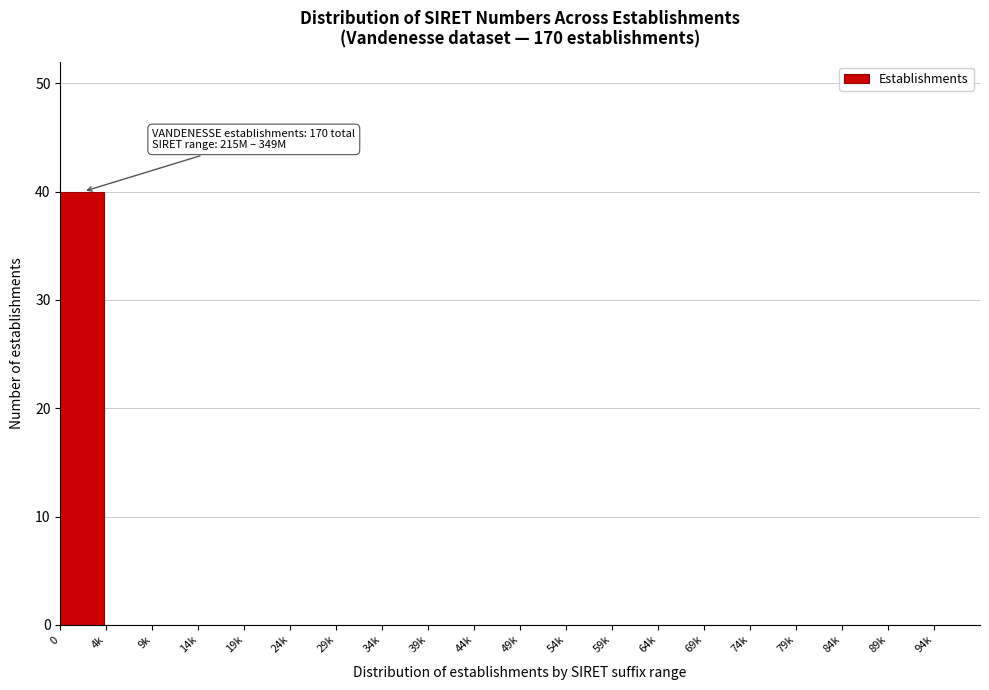

Reading left to right, list all the values displayed in this chart.

0=40	4k=0	9k=0	14k=0	19k=0	24k=0	29k=0	34k=0	39k=0	44k=0	49k=0	54k=0	59k=0	64k=0	69k=0	74k=0	79k=0	84k=0	89k=0	94k=0